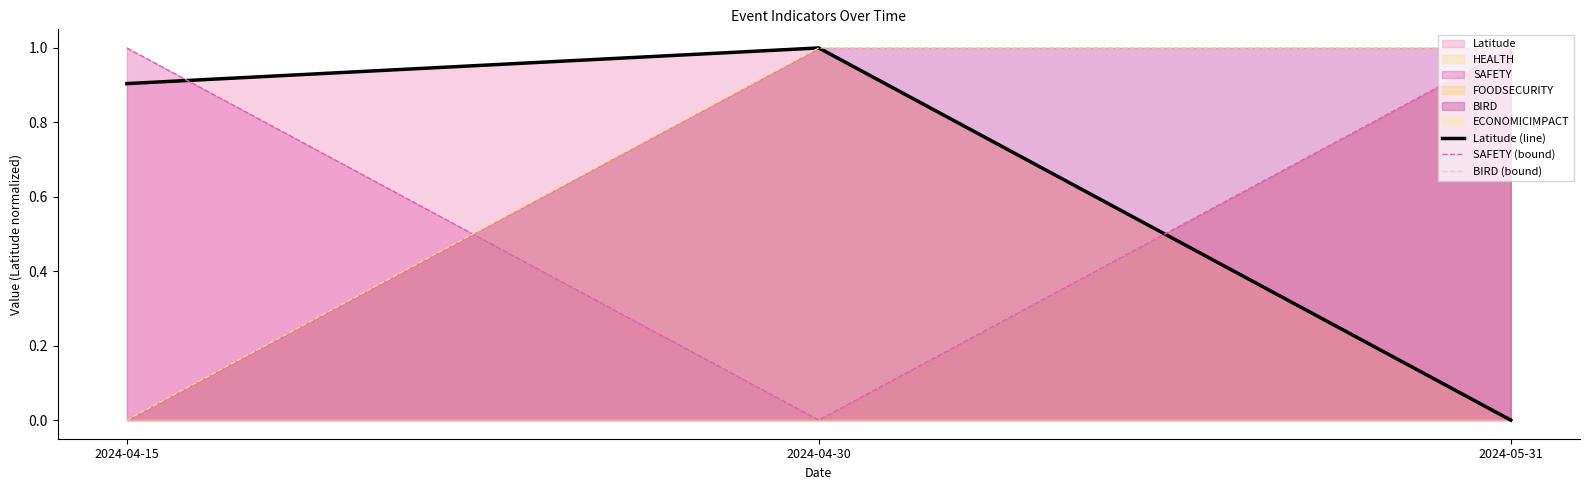

Reading left to right, what are all the values shown in this chart?

Latitude (line): 2024-04-15=0.9	2024-04-30=1.0	2024-05-31=0.0
SAFETY (bound): 2024-04-15=1.0	2024-04-30=0.0	2024-05-31=1.0
BIRD (bound): 2024-04-15=0.0	2024-04-30=1.0	2024-05-31=1.0